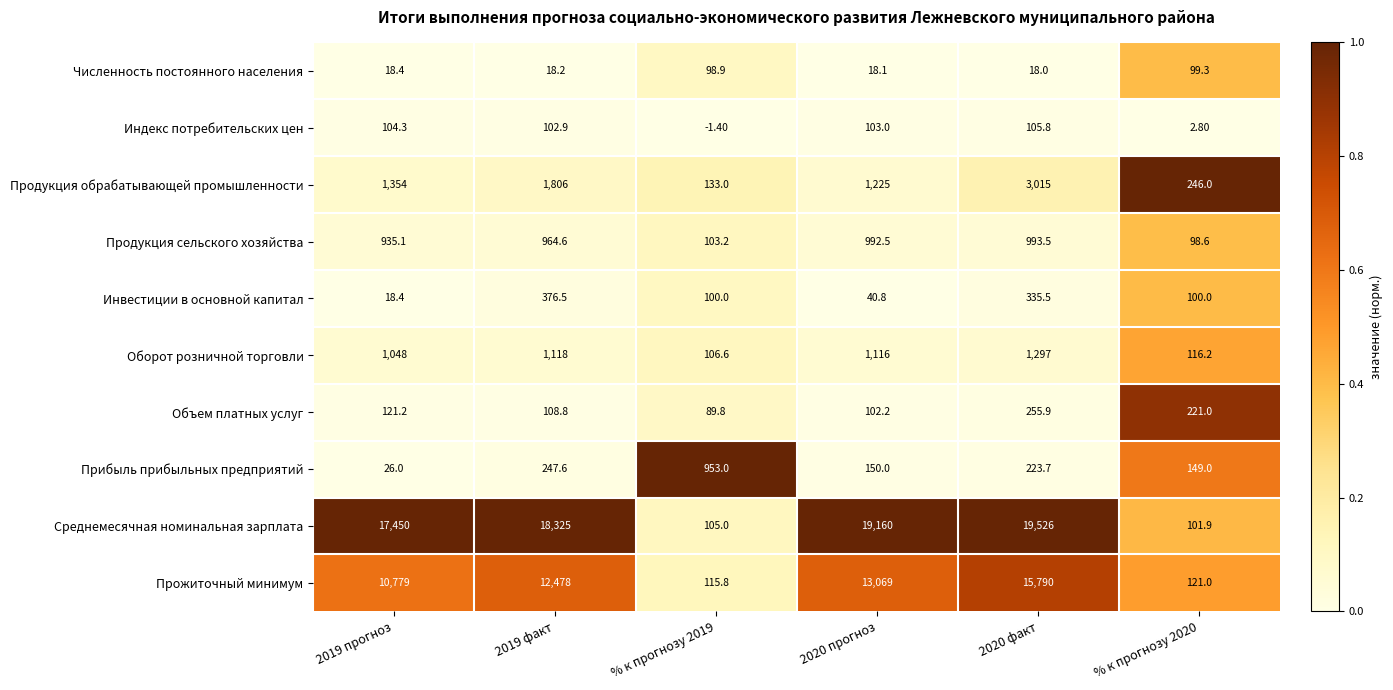

At how many categories does at least one series exceed 0?

6